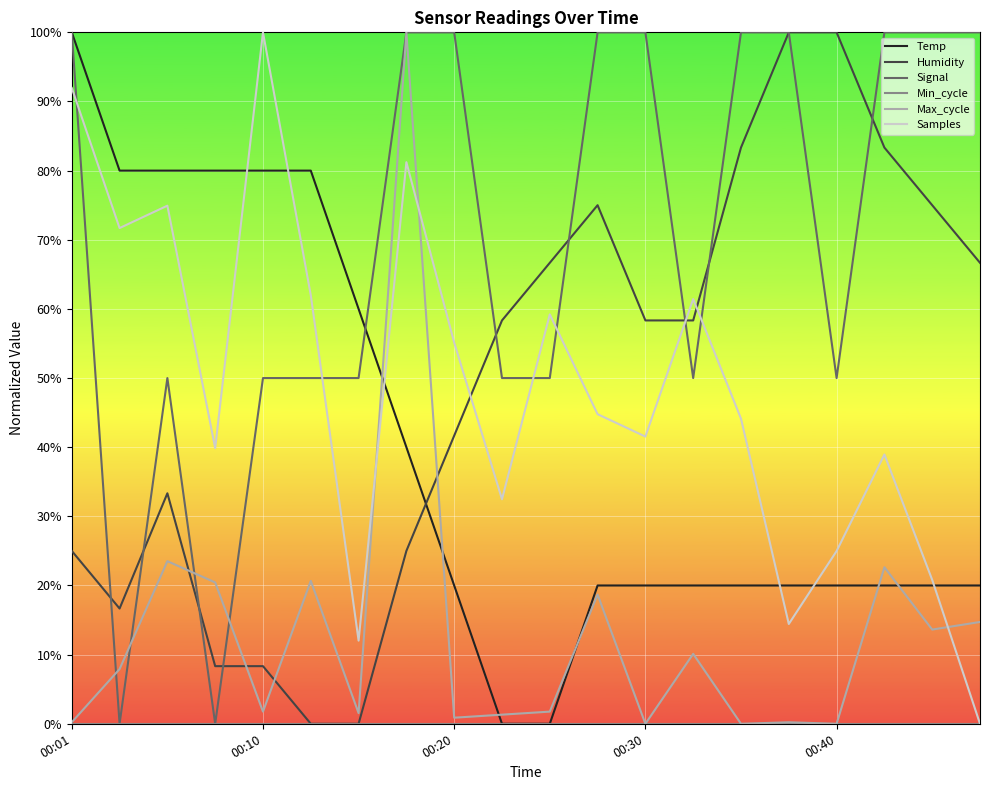

How many times do Max_cycle and Humidity cross each other?

4